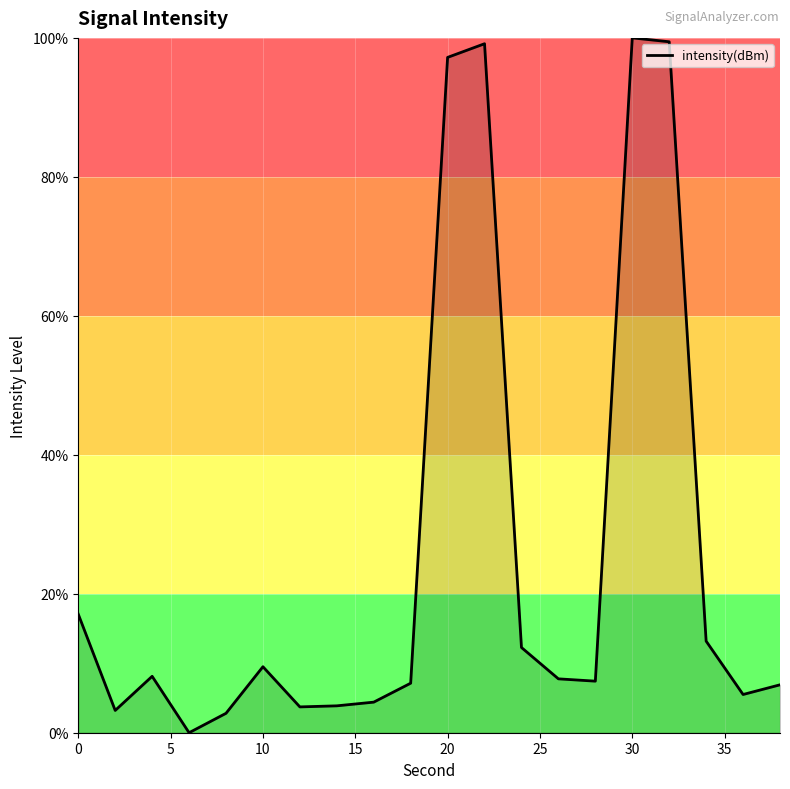

What is the difference between the maximum and minimum values?

100.0